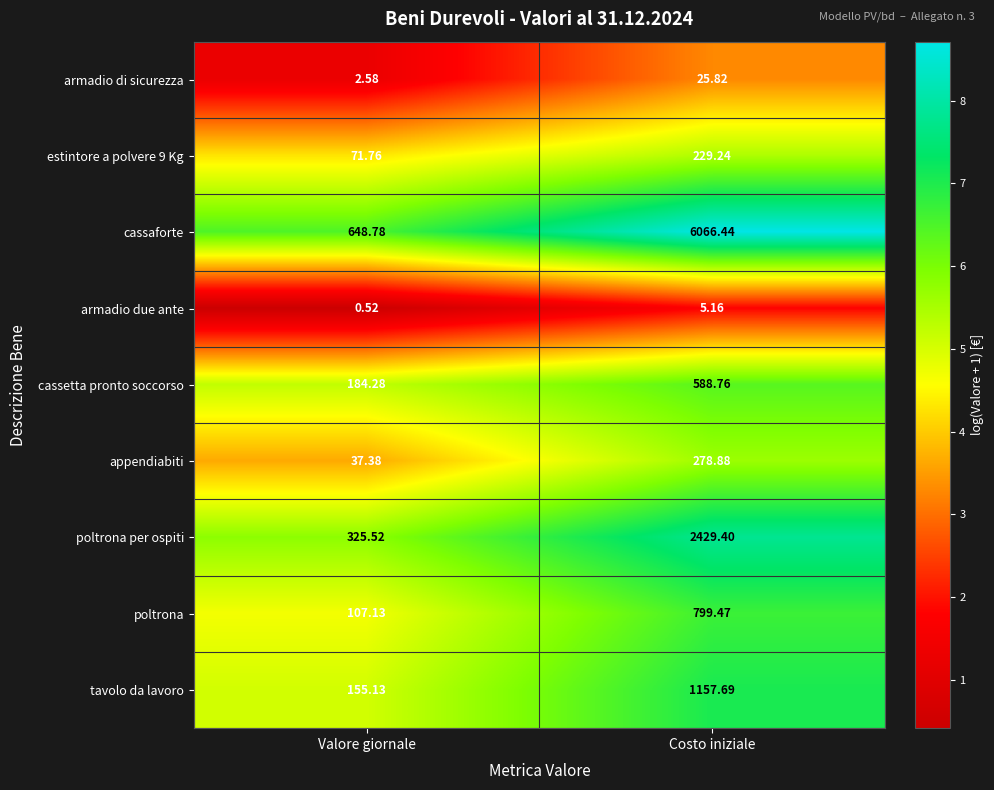

At which category does the chart reach its peak across all series?

Costo iniziale